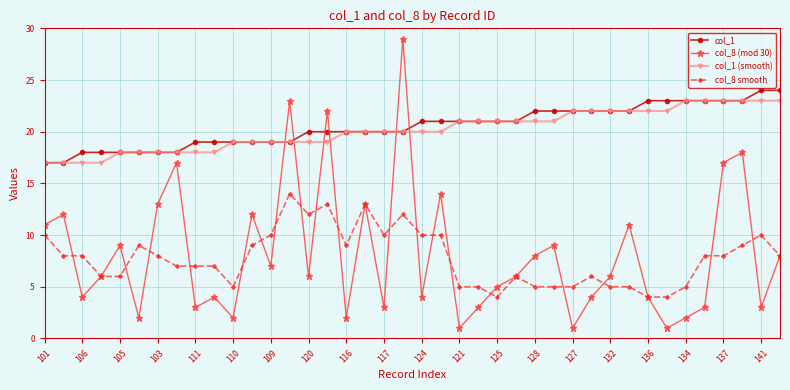

Which series has the largest range (max minus min)?

col_8 (mod 30)